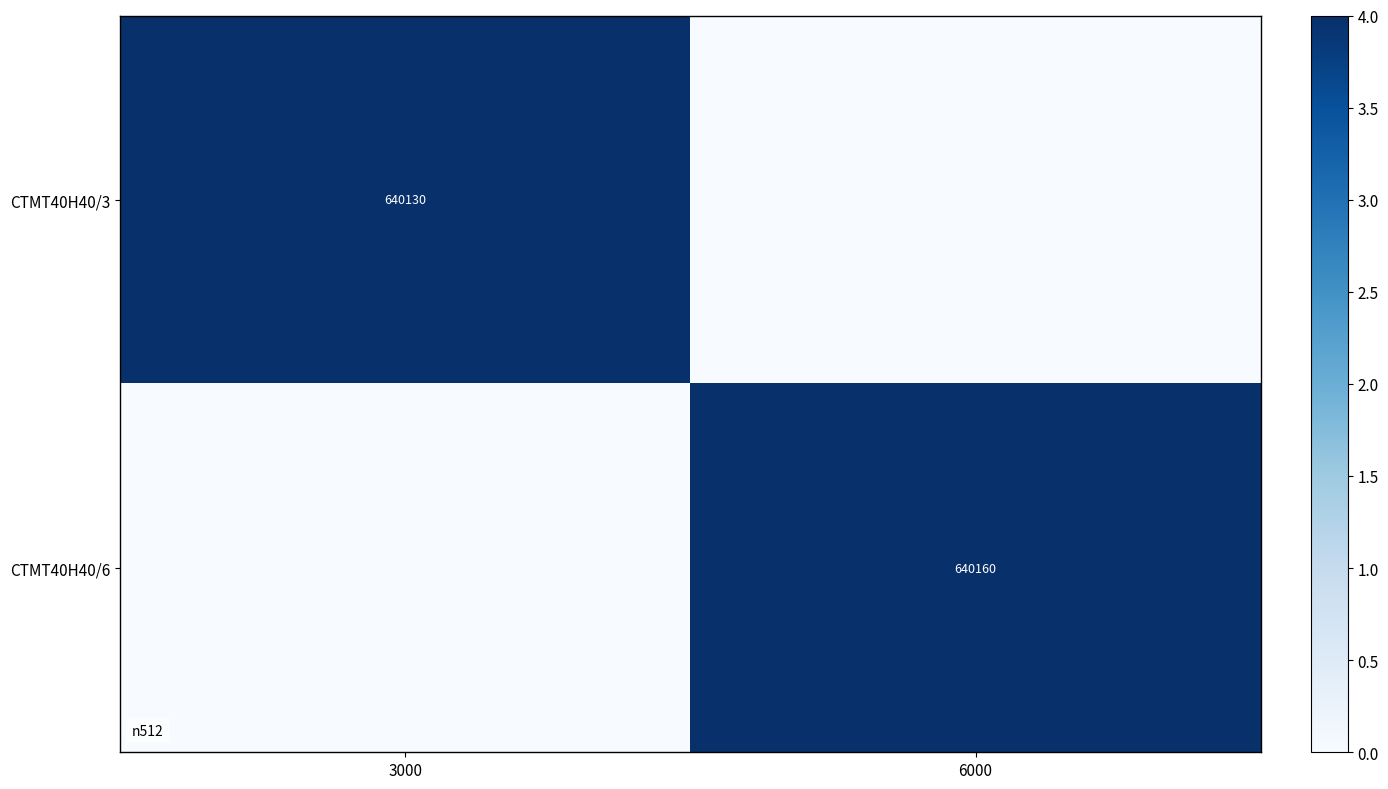

The value of CTMT40H40/6 at 6000 is 640160. True or false?

True